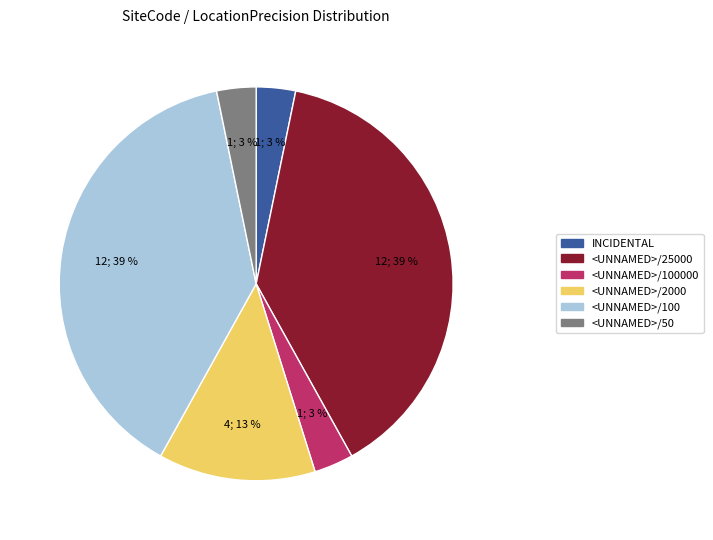

Does <UNNAMED>/100 represent more than half of the total?

No